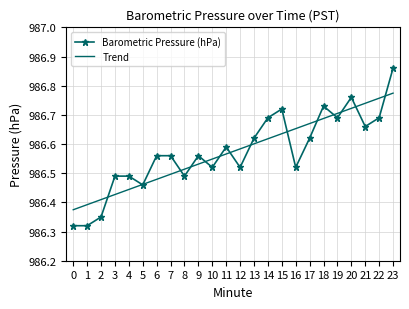

What is the difference between the highest and lowest values at 12?

0.1